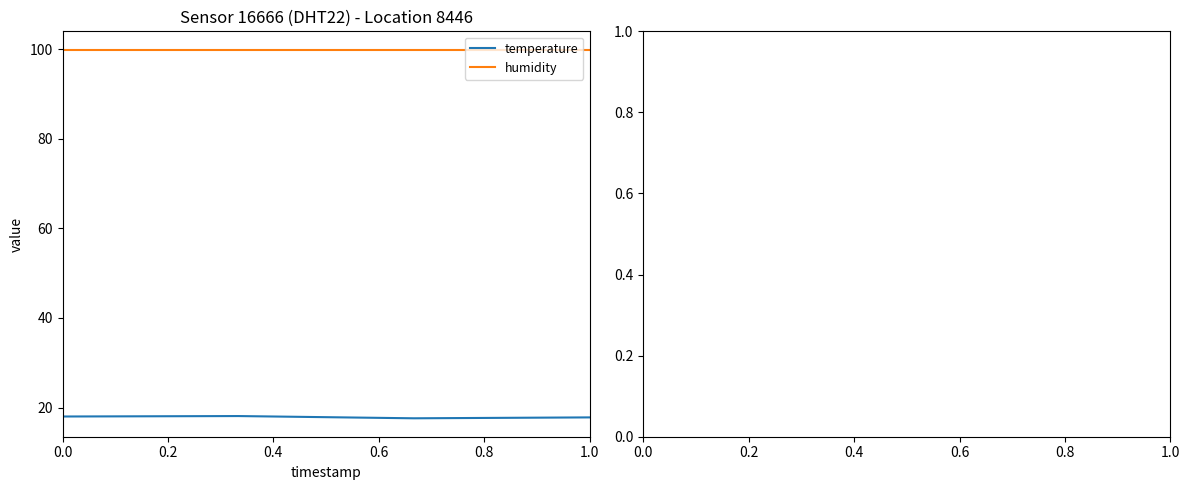

Rank the series by their maximum value, from lowest to highest.

temperature, humidity